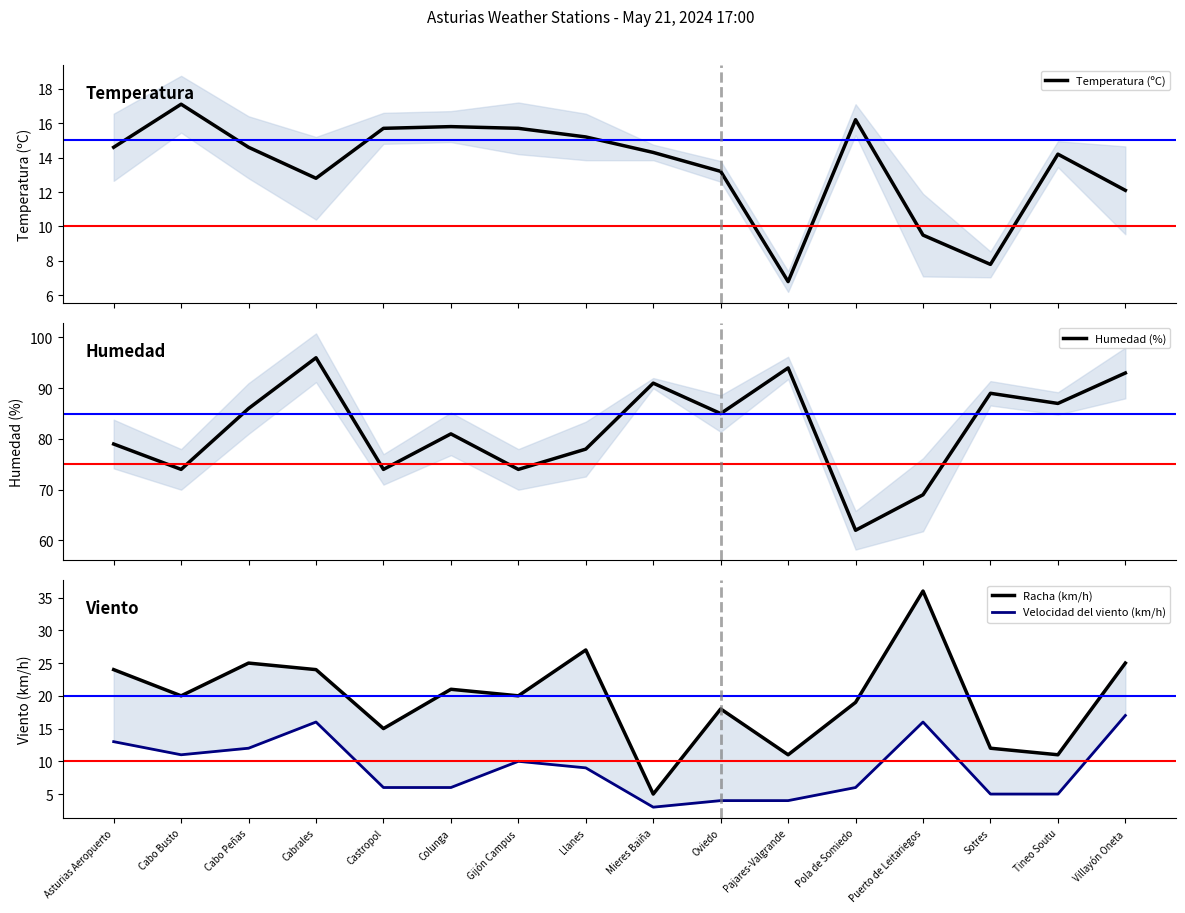

Is it true that Temperatura (ºC) equals 3.7 at Puerto de Leitariegos?

False